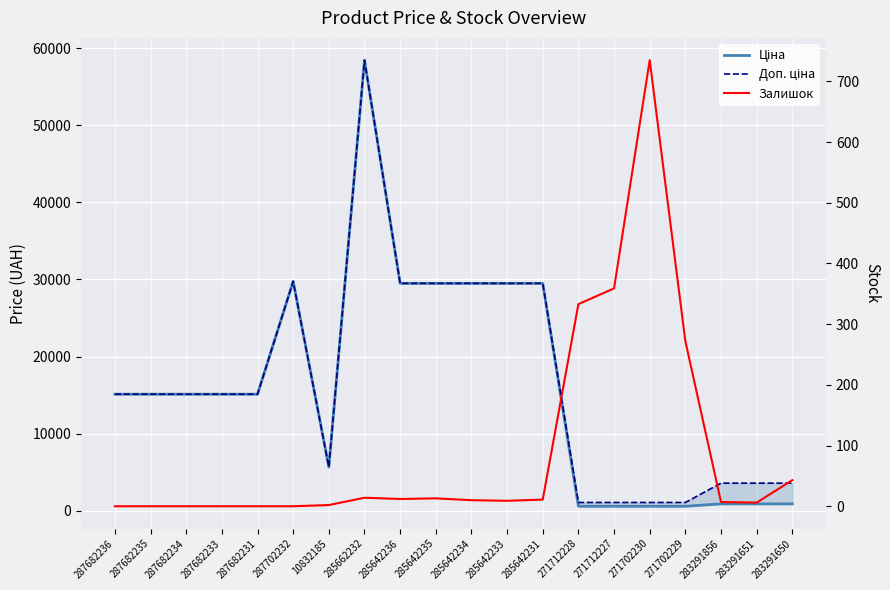

Reading left to right, list all the values displayed in this chart.

Ціна: 15120.0	15120.0	15120.0	15120.0	15120.0	29747.2	5673.8	58426.5	29491.5	29491.5	29491.5	29491.5	29491.5	589.9	589.9	589.9	589.9	895.9	895.9	895.9
Доп. ціна: 15120.0	15120.0	15120.0	15120.0	15120.0	29747.2	5673.8	58426.5	29491.5	29491.5	29491.5	29491.5	29491.5	1081.7	1081.7	1081.7	1081.7	3583.6	3583.6	3583.6
Залишок: 0.0	0.0	0.0	0.0	0.0	0.0	2.0	14.0	12.0	13.0	10.0	9.0	11.0	333.0	359.0	735.0	272.0	7.0	6.0	43.0